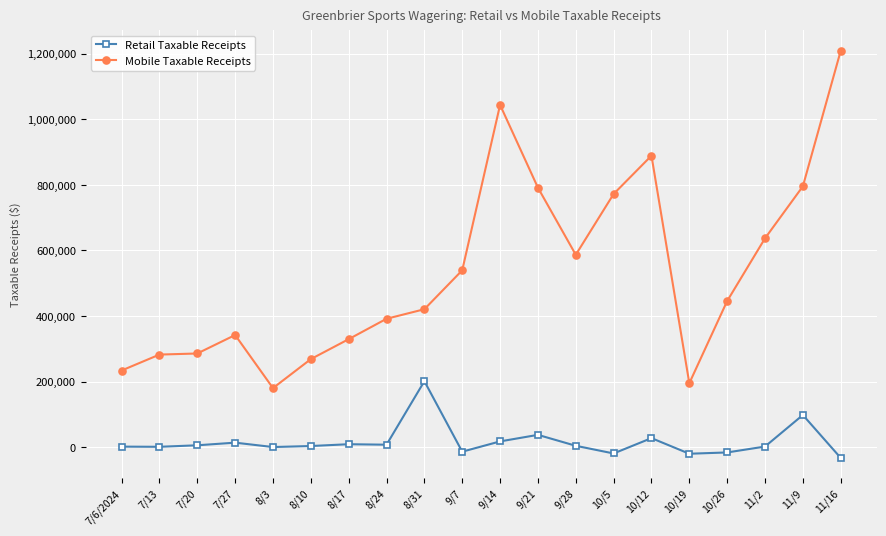

True or false: Mobile Taxable Receipts has more than 2 points higher than both neighbors.

True